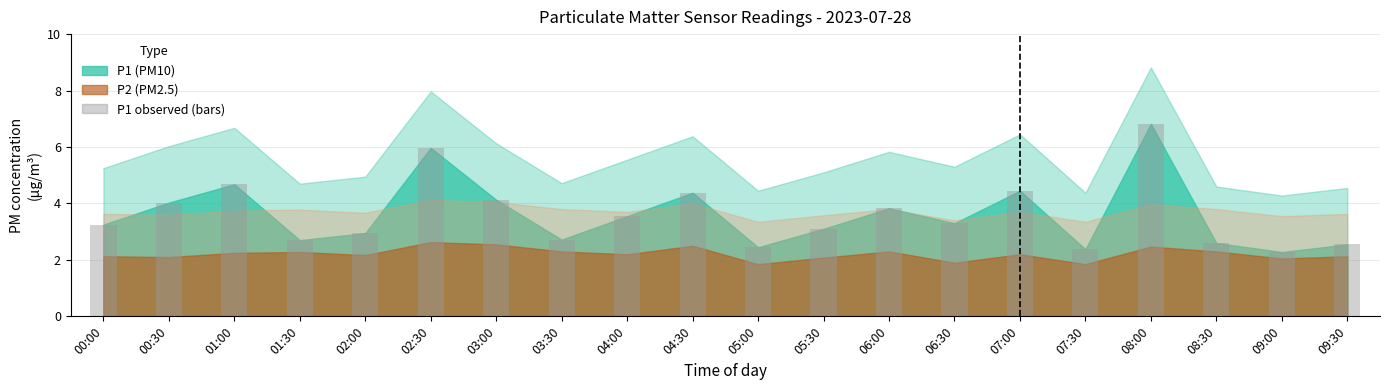

What is the ratio of the value at 01:00 to the value at 03:30?

1.7